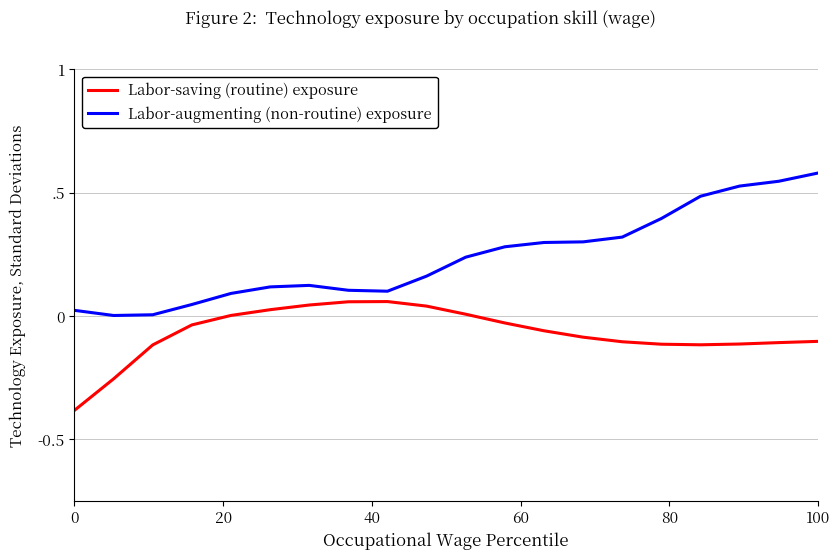

Does the chart display data point markers on the line(s)?

No